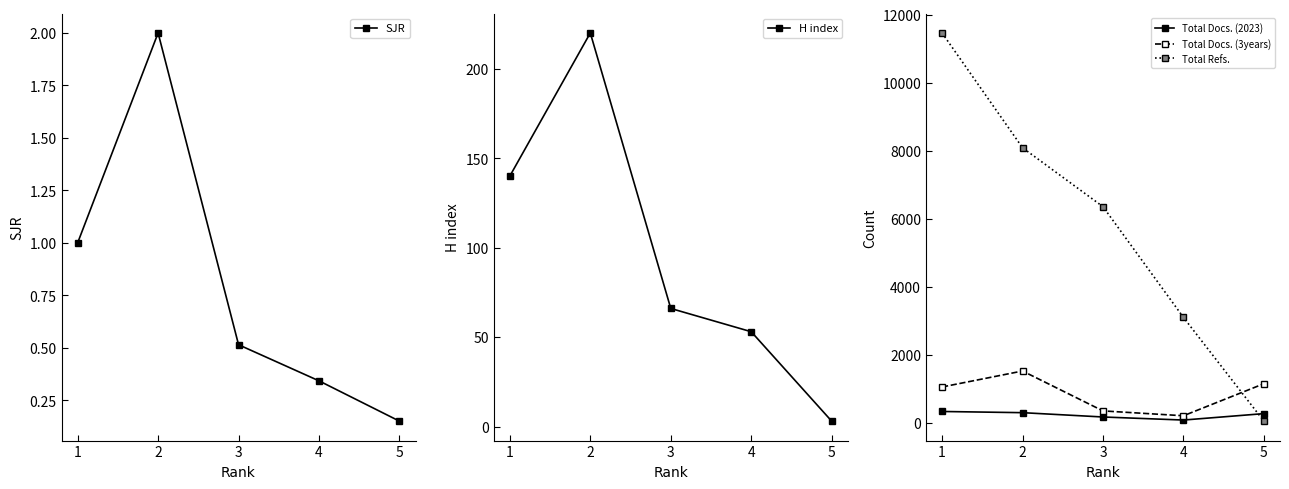

True or false: Total Refs. and Total Docs. (3years) cross at least once.

True